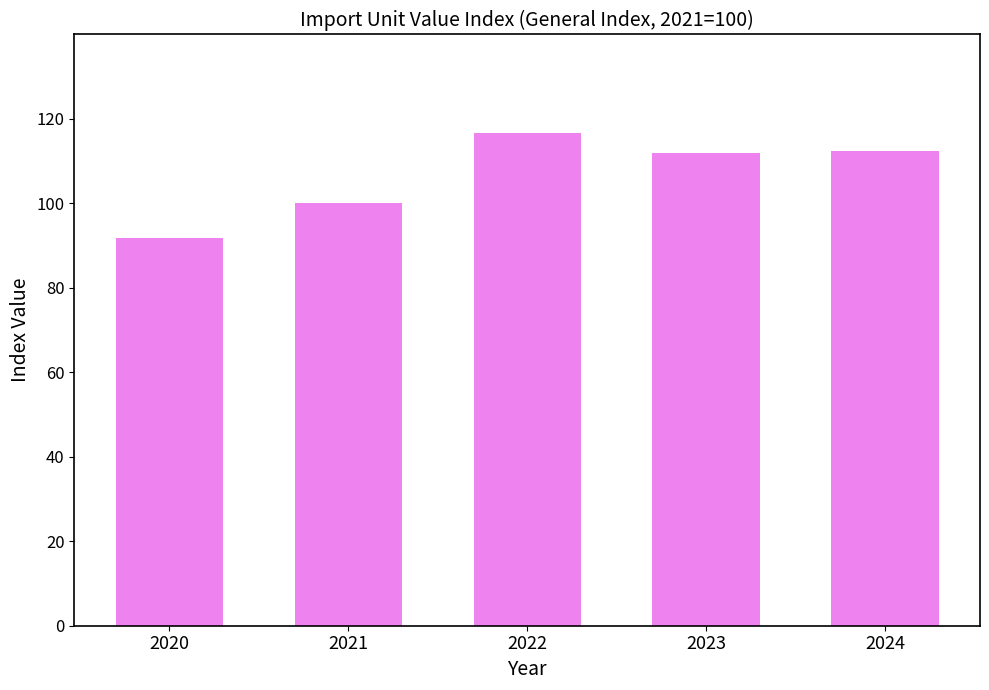

What is the difference between the values at 2022 and 2024?

4.4